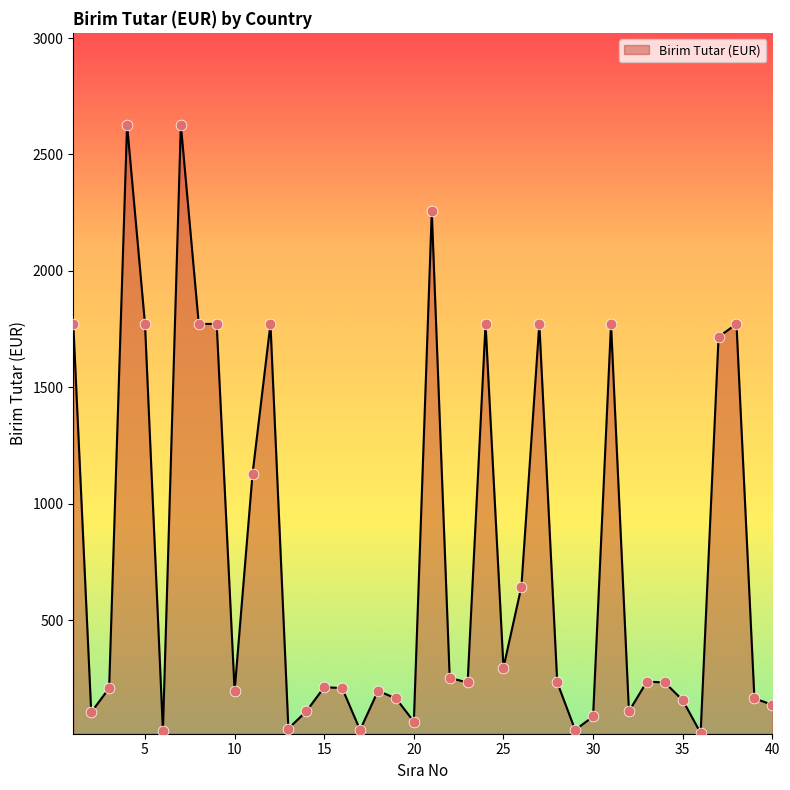

What is the difference between the maximum and minimum values?

2613